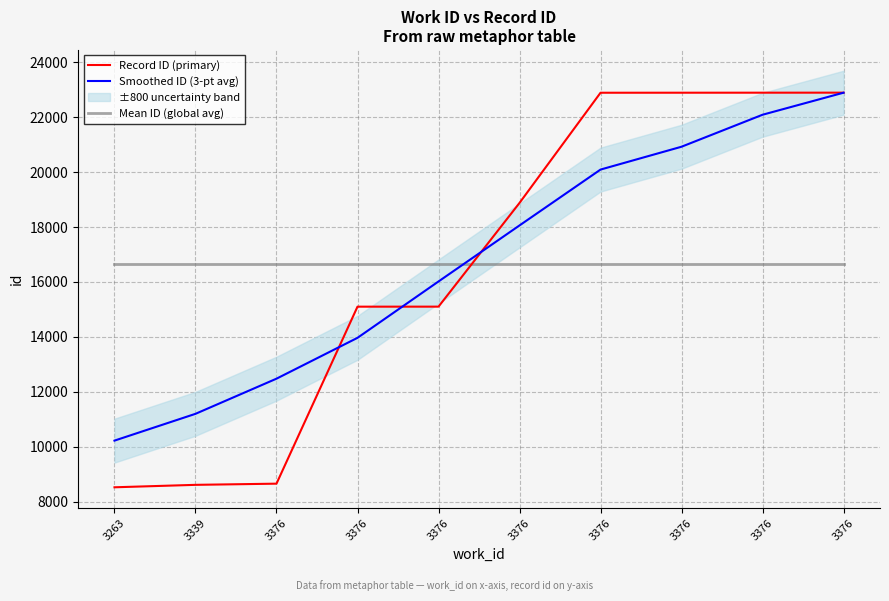

Reading left to right, what are all the values shown in this chart?

Record ID (primary): 3263=8521.0	3339=8610.0	3376=8653.0	3376=15098.0	3376=15099.0	3376=18876.0	3376=22888.0	3376=22889.0	3376=22890.0	3376=22891.0
Smoothed ID (3-pt avg): 3263=10220.5	3339=11196.2	3376=12476.2	3376=13963.6	3376=16016.1	3376=18056.1	3376=20090.1	3376=20922.2	3376=22086.8	3376=22889.5
Mean ID (global avg): 3263=16641.5	3339=16641.5	3376=16641.5	3376=16641.5	3376=16641.5	3376=16641.5	3376=16641.5	3376=16641.5	3376=16641.5	3376=16641.5